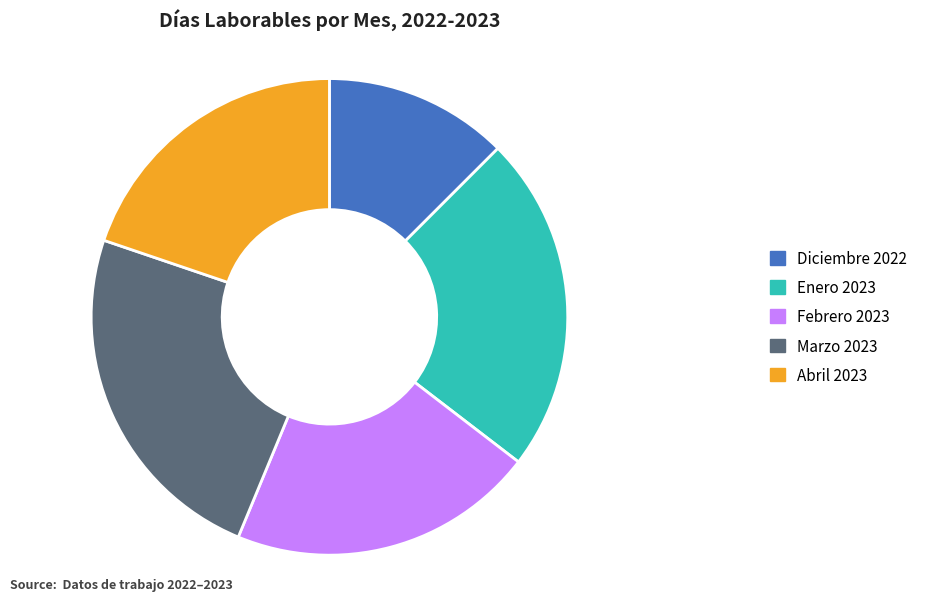

Is Marzo 2023 the majority of the pie?

No